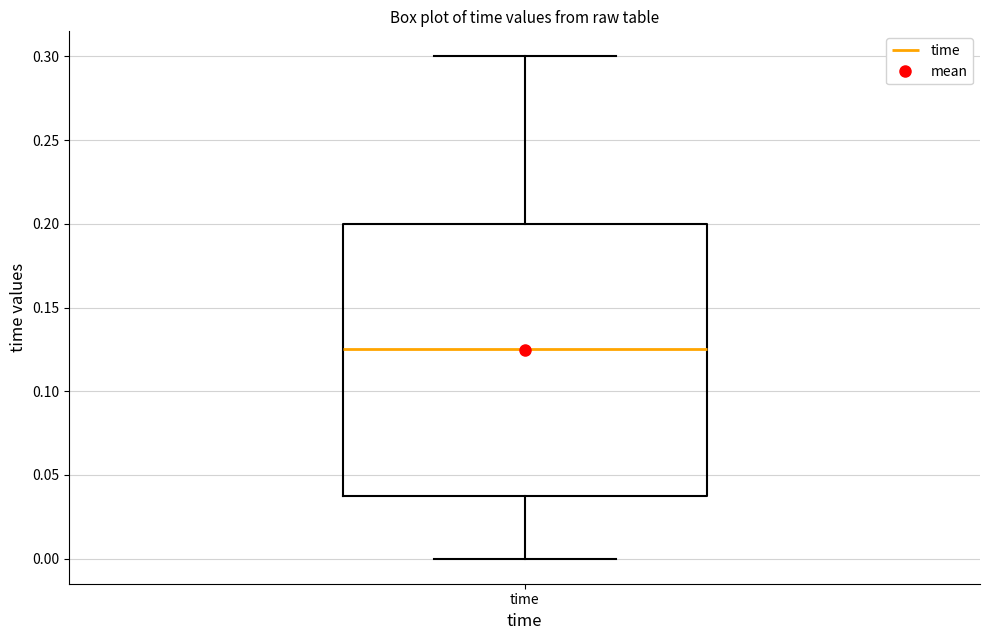

Read this box plot against the y-axis: the position of the median line, the range covered by the box, and the ends of both whiskers. The values are not printed on the chart, so give them approximately, as read against the axis.

median 0.125, box 0.040 to 0.200, whiskers 0.000 to 0.300